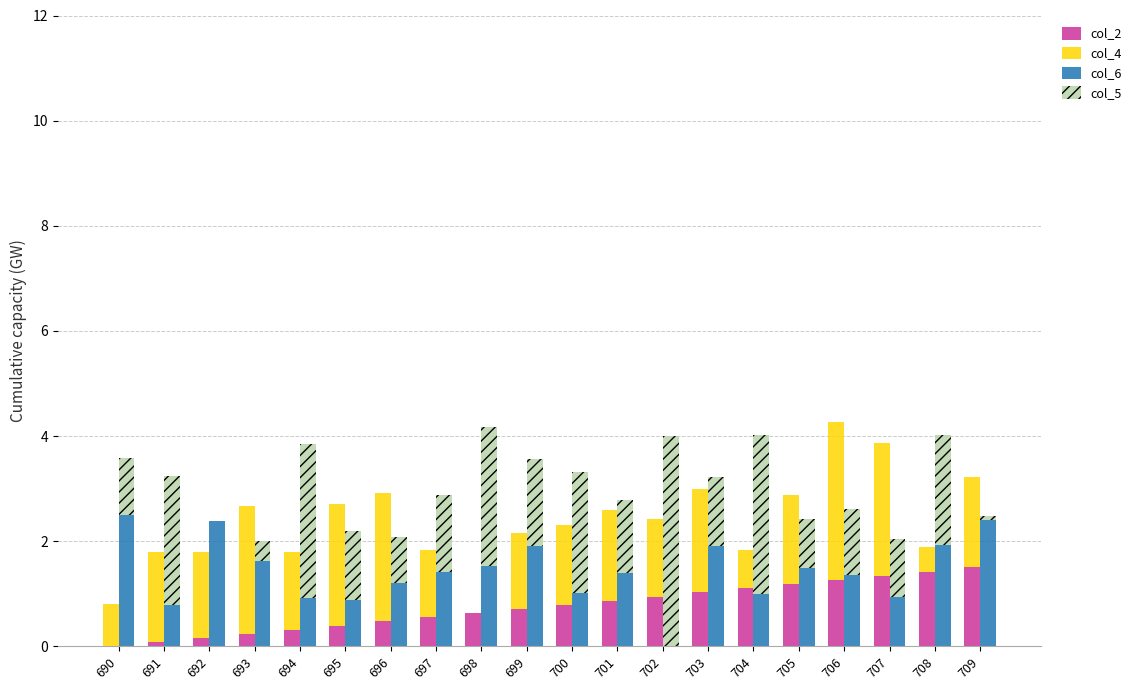

Is it true that col_2 equals 0.1 at 696?

False